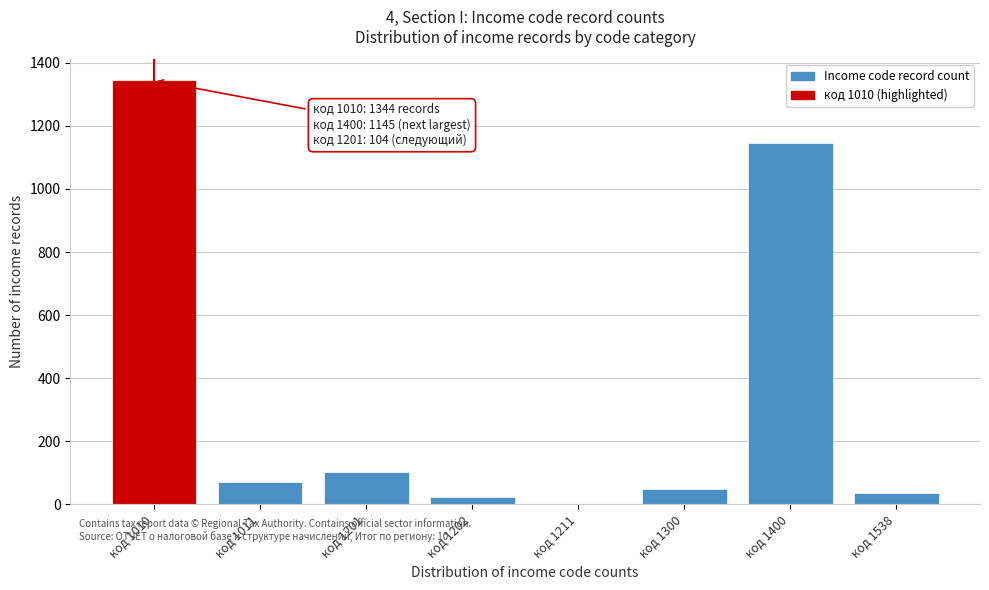

Reading left to right, what are all the values shown in this chart?

код 1010=1344	код 1011=71	код 1201=104	код 1202=22	код 1211=1	код 1300=48	код 1400=1145	код 1538=37